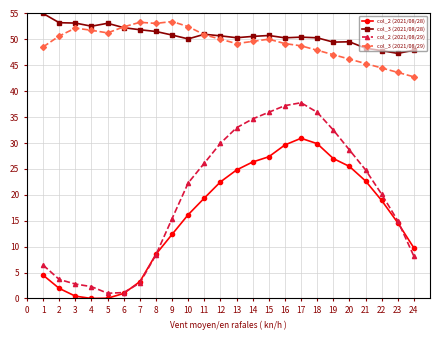

Which series has the largest total across all categories?

col_3 (2021/08/28)